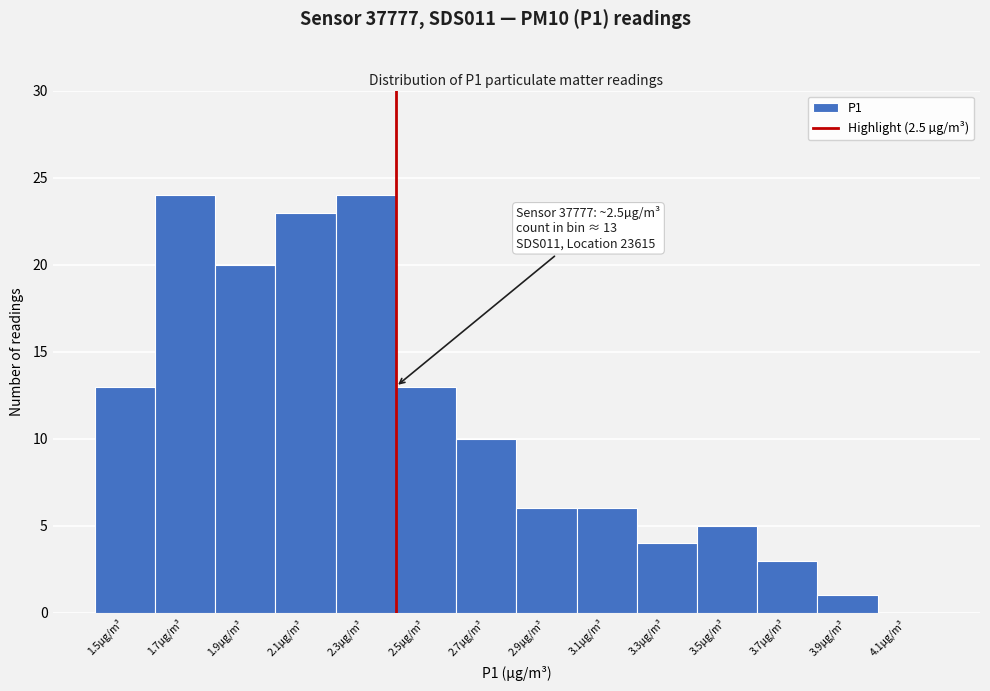

Reading right to left, what are all the values shown in this chart?

4.1µg/m³=0	3.9µg/m³=1	3.7µg/m³=3	3.5µg/m³=5	3.3µg/m³=4	3.1µg/m³=6	2.9µg/m³=6	2.7µg/m³=10	2.5µg/m³=13	2.3µg/m³=24	2.1µg/m³=23	1.9µg/m³=20	1.7µg/m³=24	1.5µg/m³=13